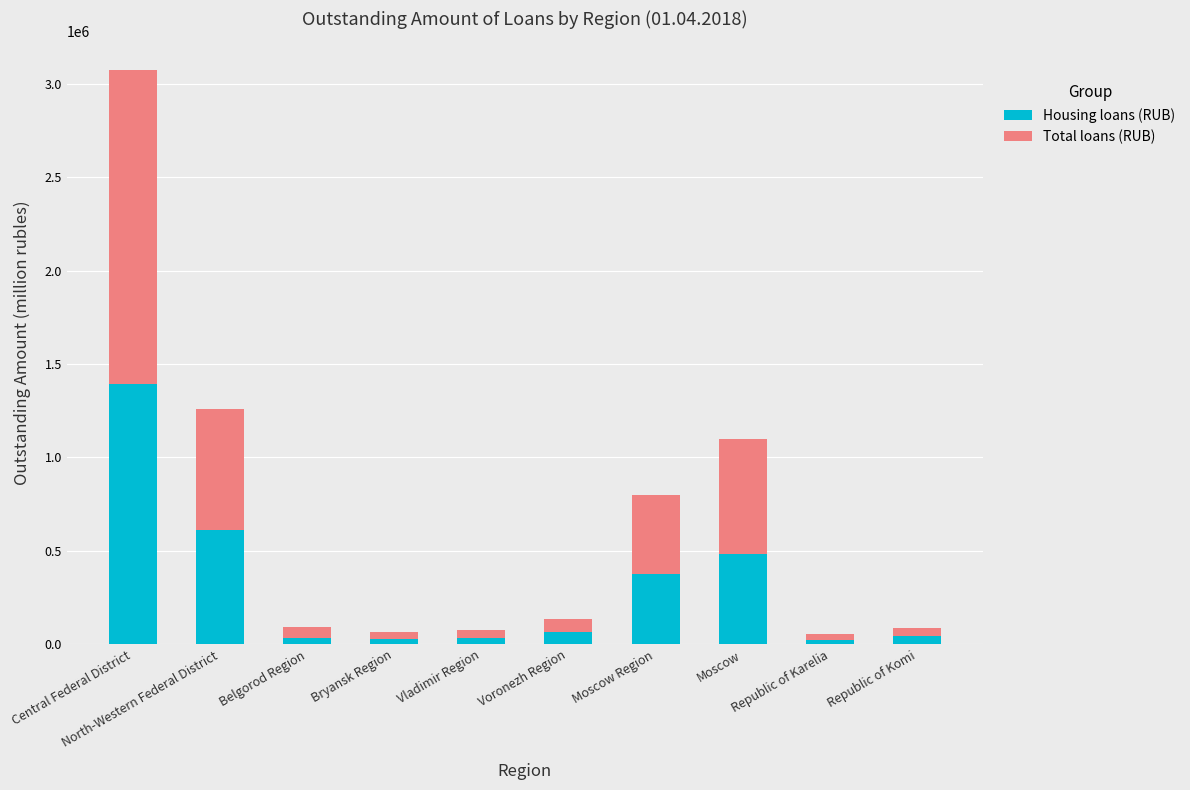

At which label is Housing loans (RUB) closest to 708240?

North-Western Federal District